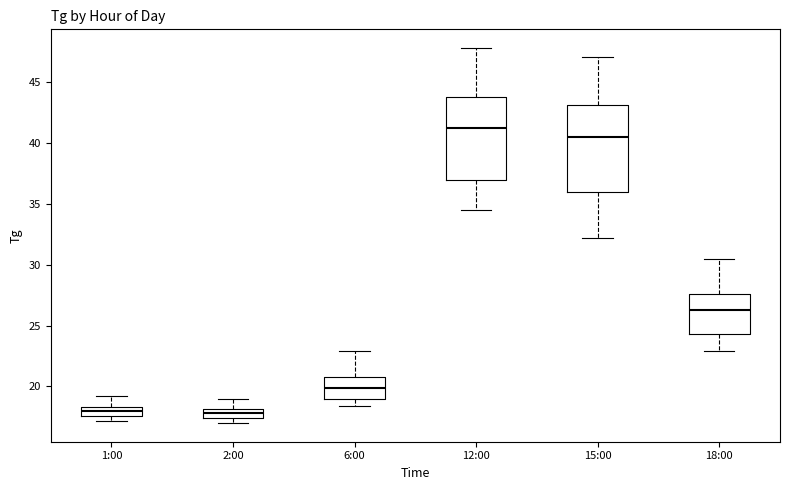

Reading left to right, read every box against the y-axis: the position of its median line, the range the box covers, and the ends of its whiskers. The values are not printed on the chart, so give them approximately, as read against the axis.

1:00: median 18.0, box 17.5 to 18.5, whiskers 17.0 to 19.0
2:00: median 18.0 (inside the box), box 17.5 to 18.0, whiskers 17.0 to 19.0
6:00: median 20.0, box 19.0 to 21.0, whiskers 18.5 to 23.0
12:00: median 41.0, box 37.0 to 44.0, whiskers 34.5 to 48.0
15:00: median 40.5, box 36.0 to 43.0, whiskers 32.0 to 47.0
18:00: median 26.5, box 24.5 to 27.5, whiskers 23.0 to 30.5